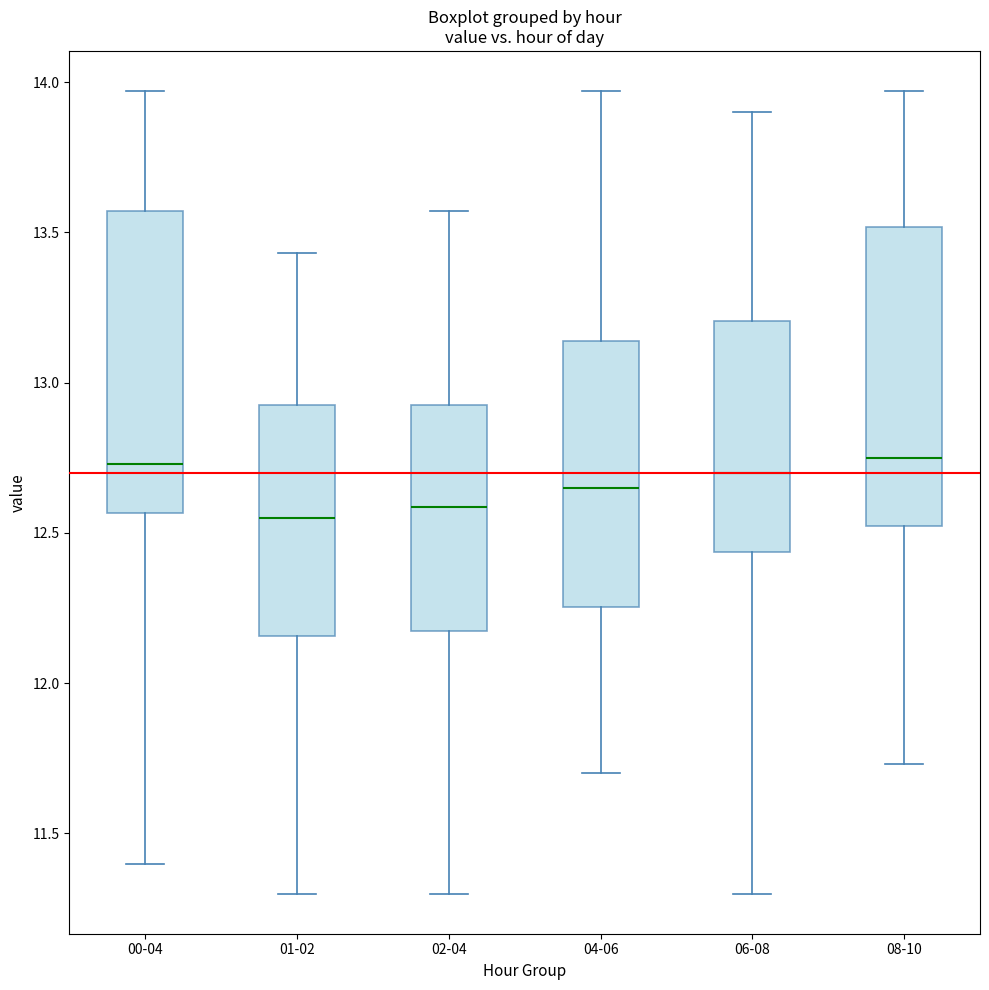

Where does the upper whisker of the box for 02-04 end on the y-axis? The values are not printed on the chart, so give them approximately, as read against the axis.

13.55